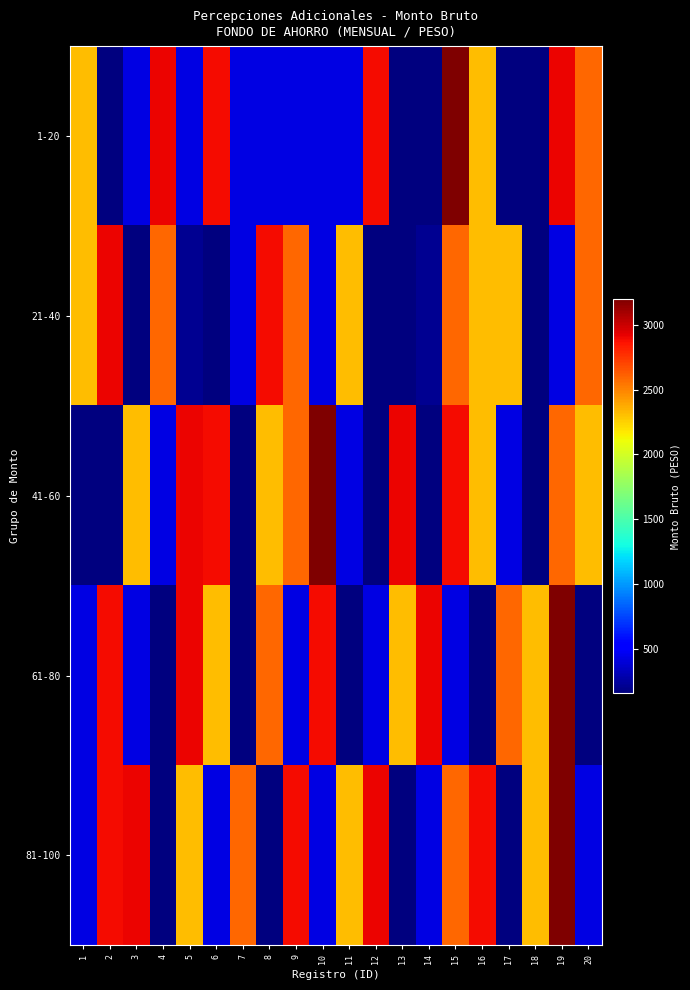

At which category is the sum across all series the highest?

19